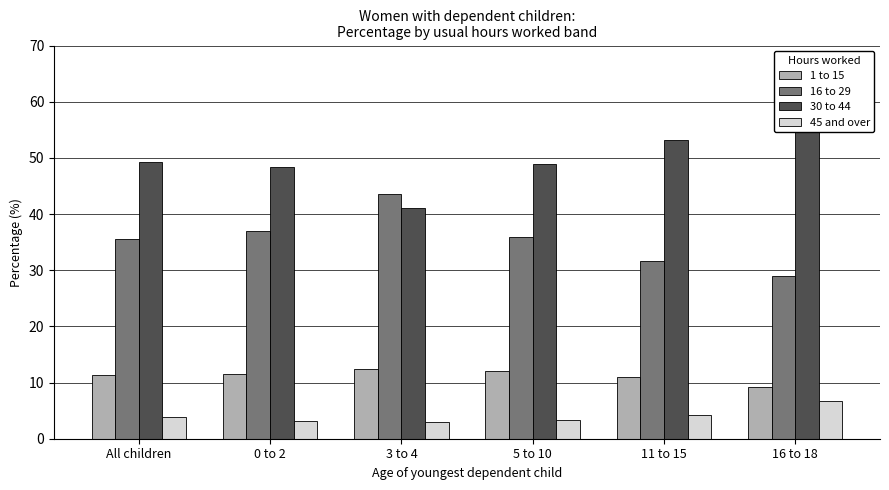

Which series has the largest range (max minus min)?

16 to 29